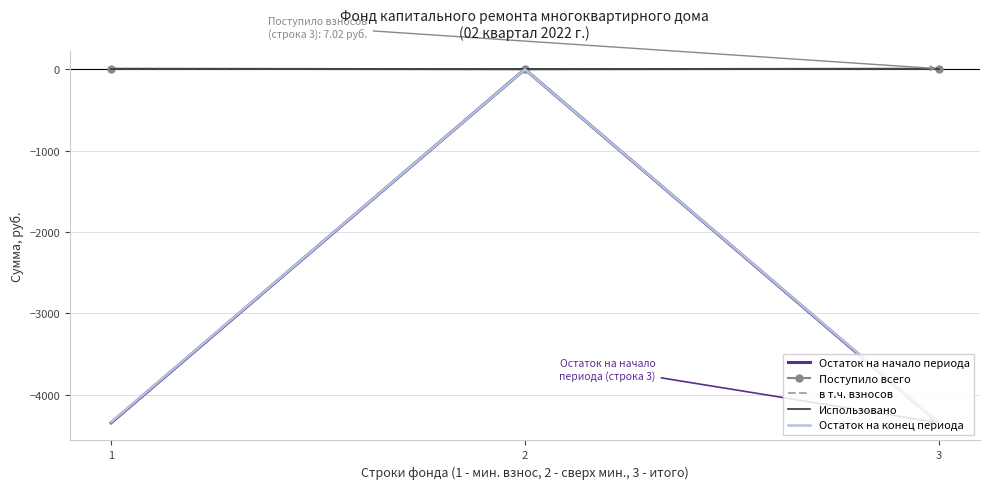

At which label does Остаток на конец периода first exceed -4338?

2